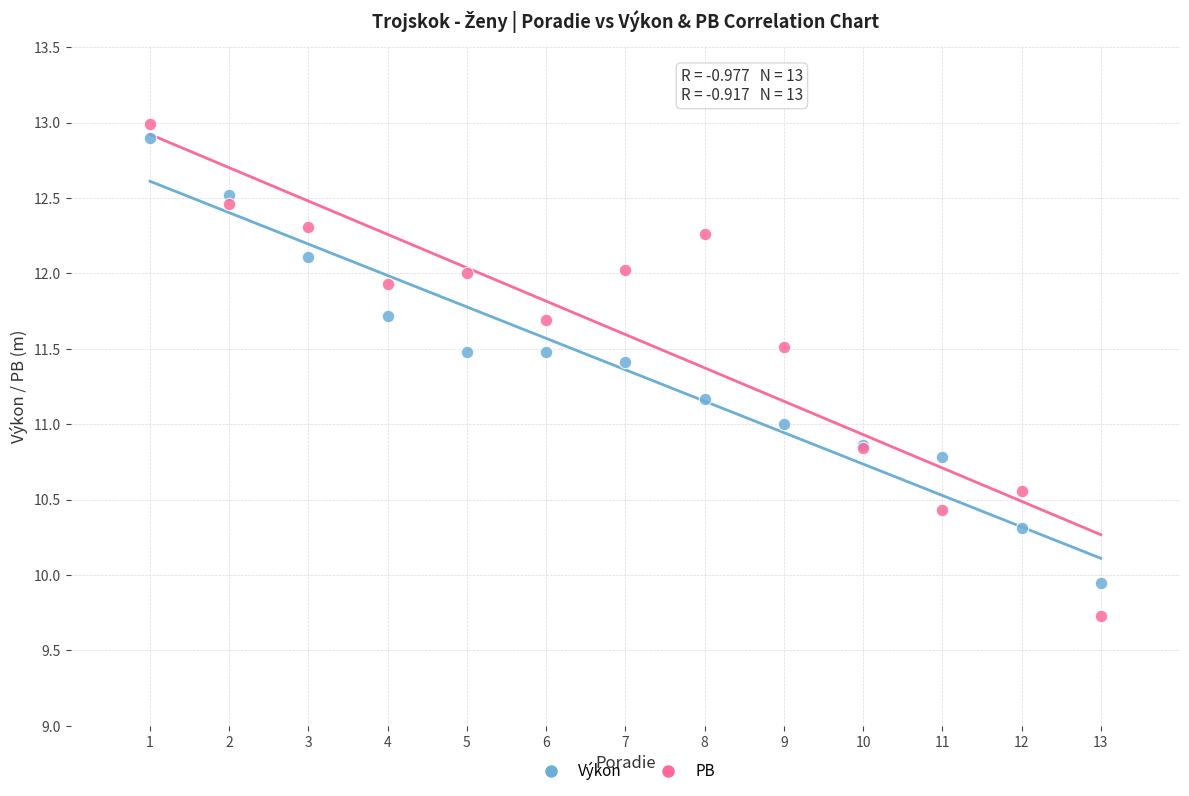

Which series contains the lowest Y value?

PB